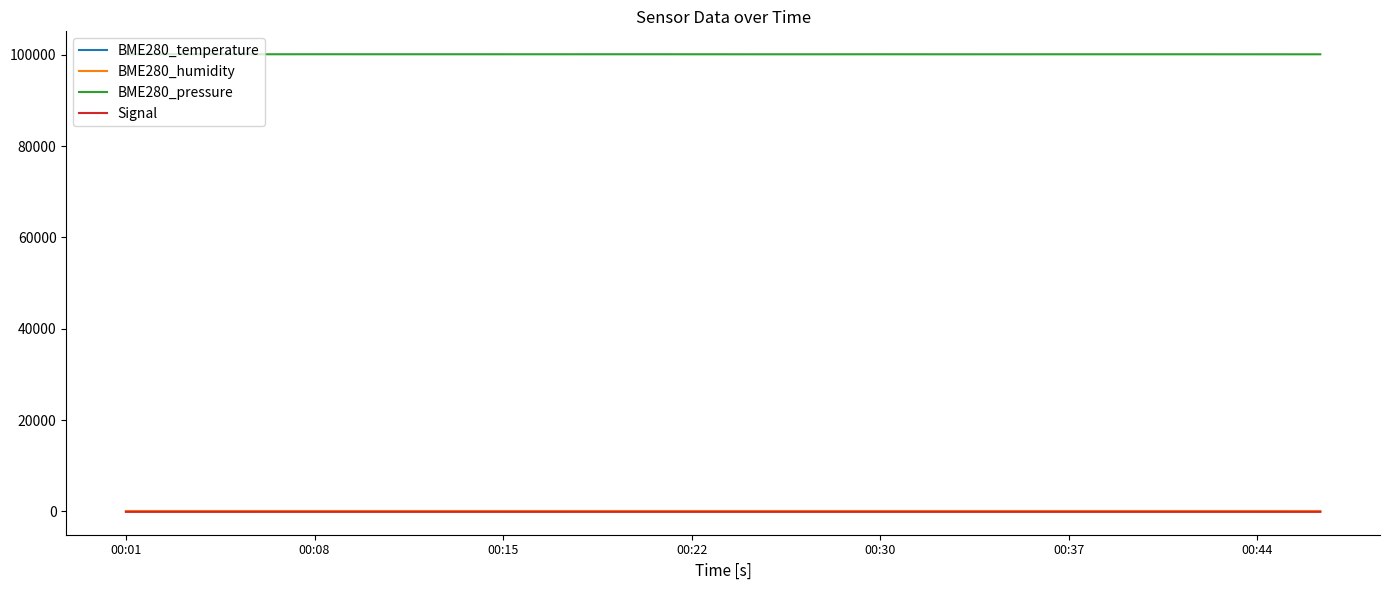

True or false: BME280_pressure and BME280_humidity intersect in this chart.

False